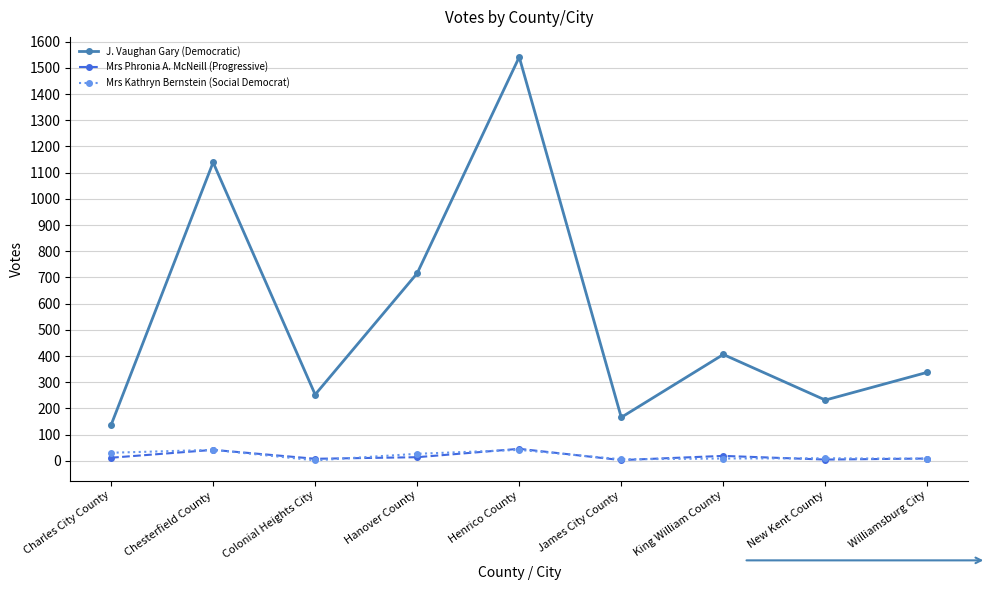

What is the greatest value displayed?

1541